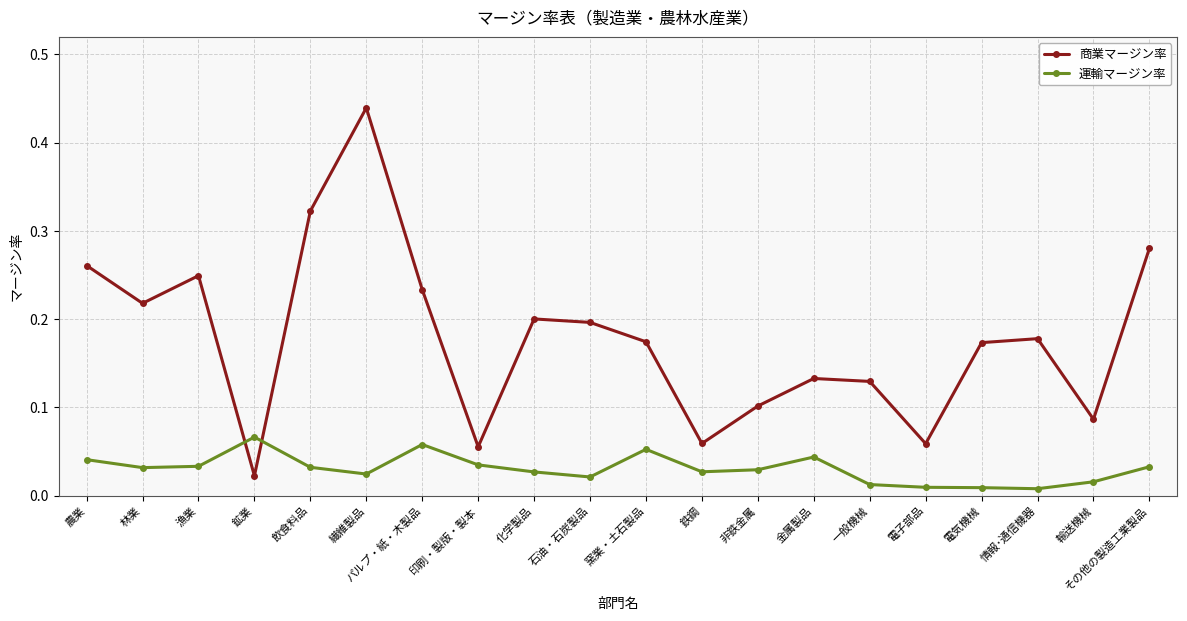

What is the label of the 7th point from the right?

金属製品